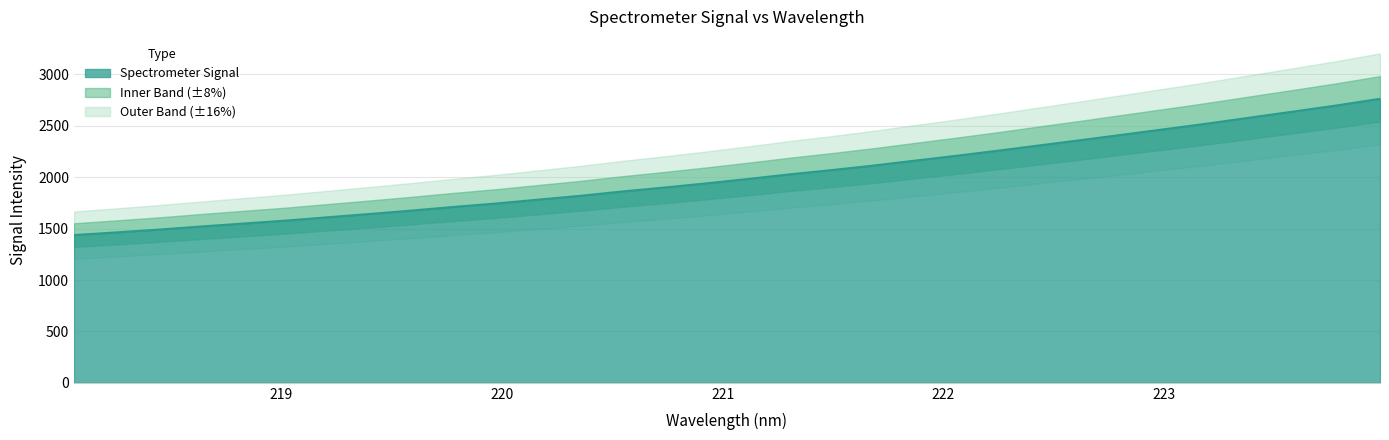

How many data points are above 1983?

16